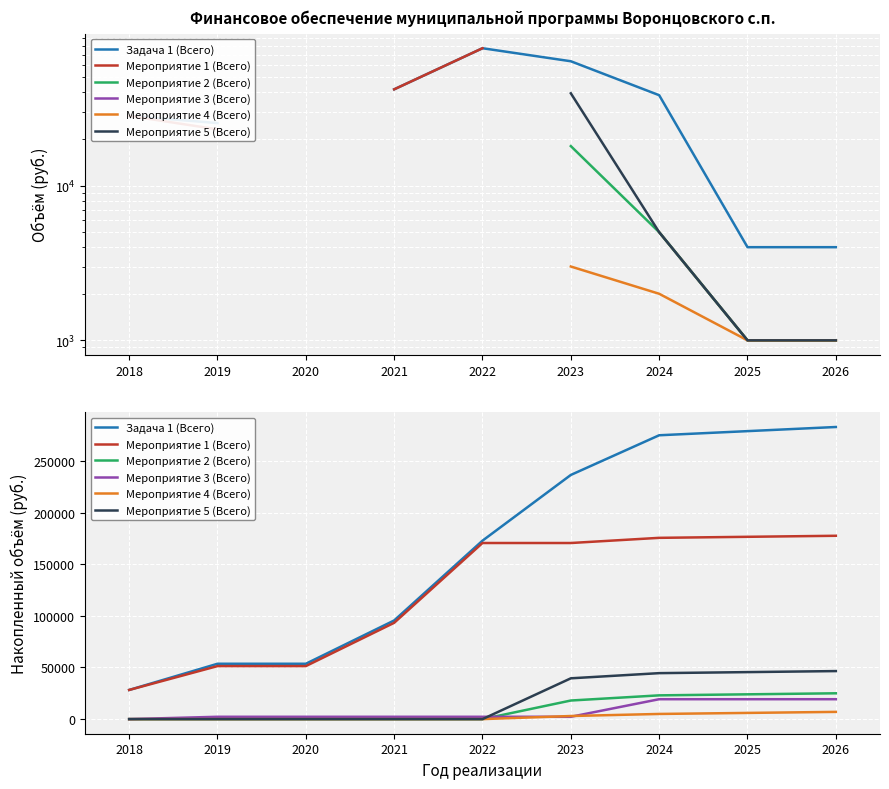

Count the Мероприятие 4 (Всего) values in the range 0 to 5000.

7